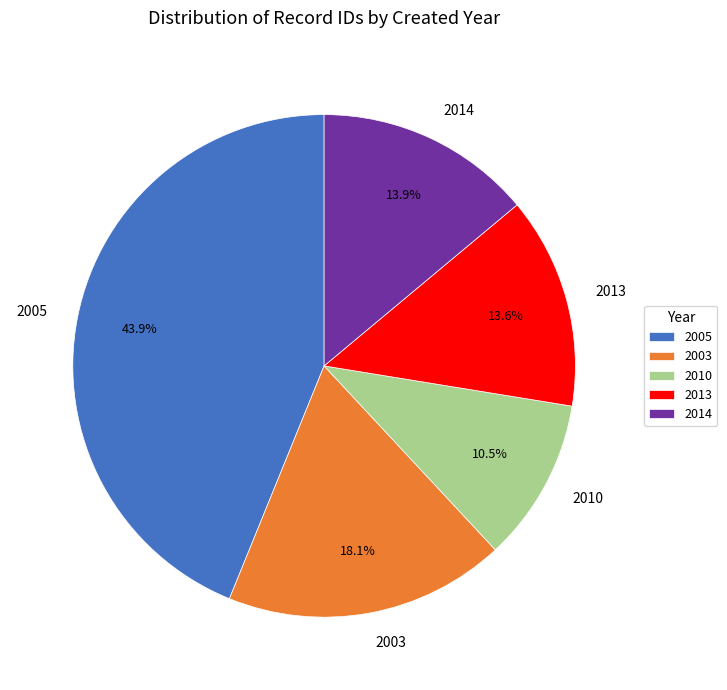

What percentage do 2010 and 2013 together represent?

24.1%